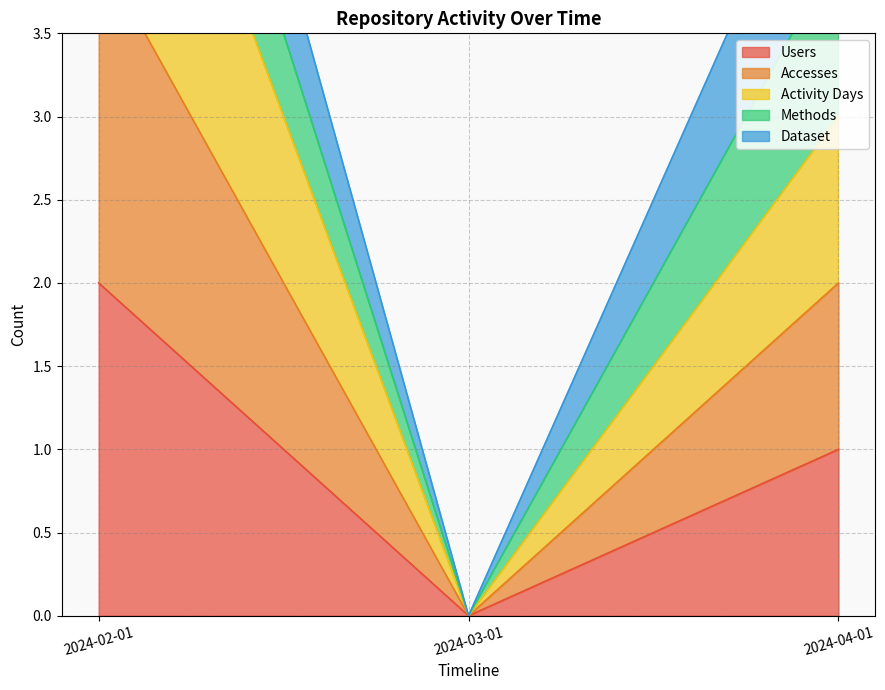

What is the difference between the maximum and minimum values in the Accesses series?

4